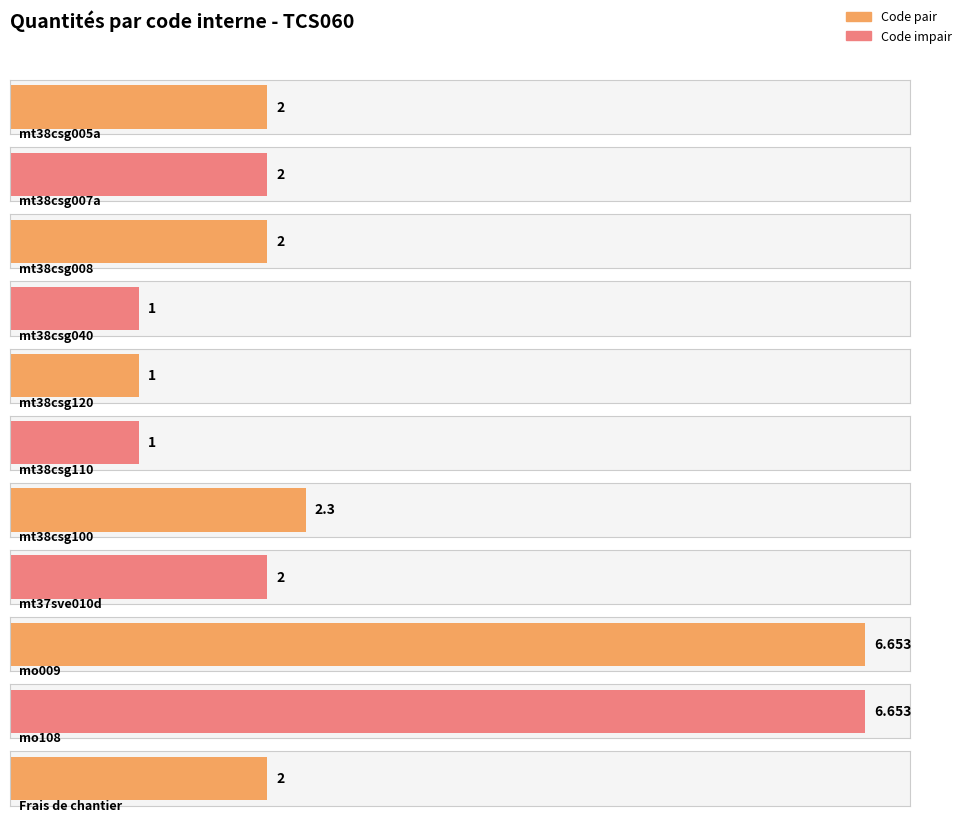

True or false: the data shows 1.0 at mt38csg110.

True